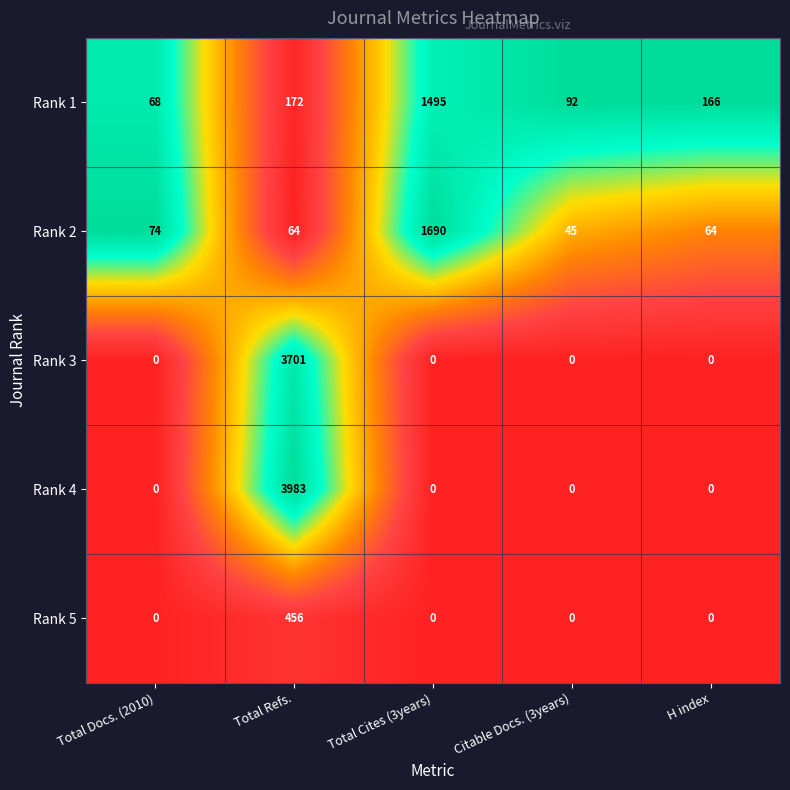

What is the average value of the Rank 5 series?

91